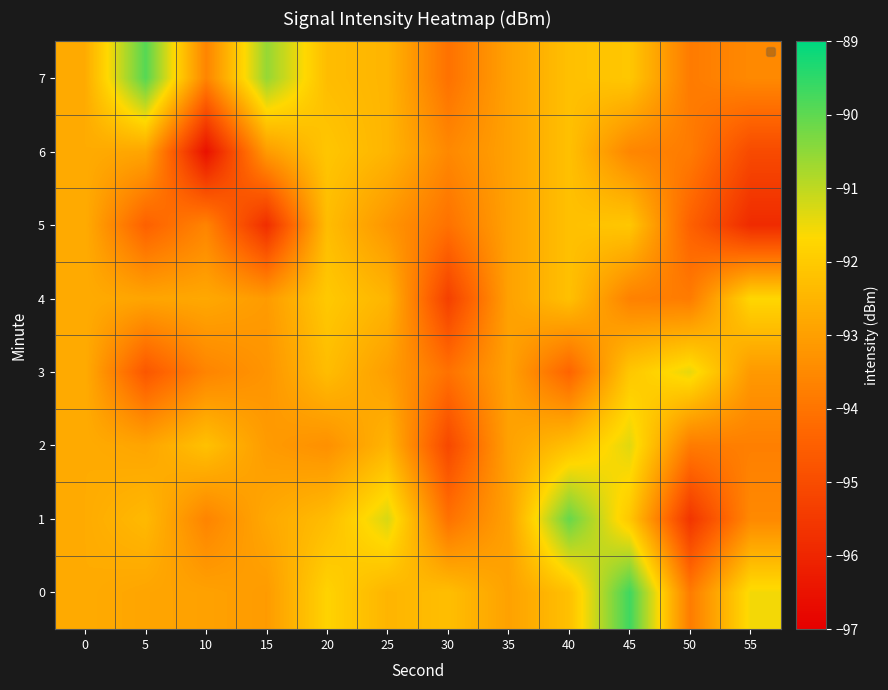

Count the number of data series in this chart.

8